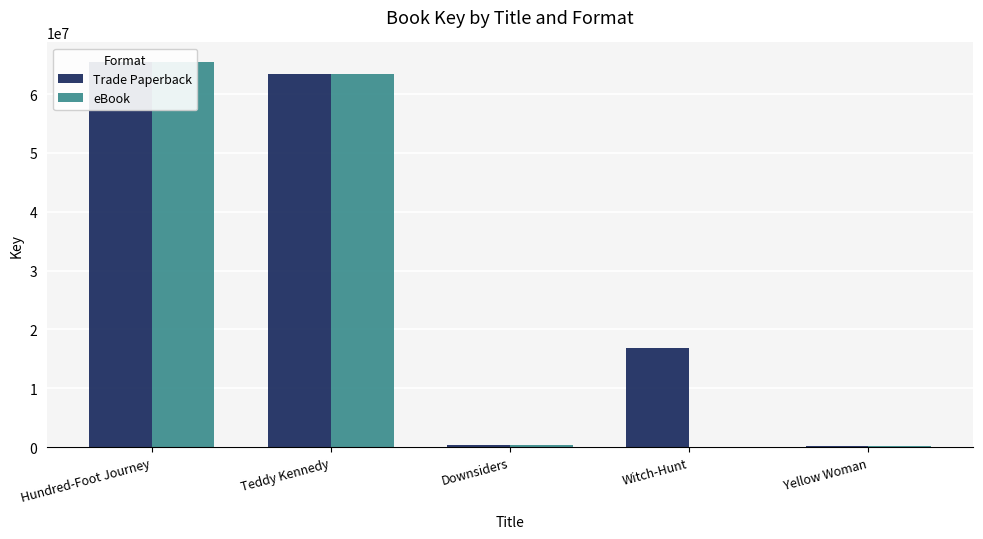

Reading right to left, what are all the values shown in this chart?

Trade Paperback: Yellow Woman=161384	Witch-Hunt=16878951	Downsiders=335891	Teddy Kennedy=63426182	Hundred-Foot Journey=65494577
eBook: Yellow Woman=161384	Witch-Hunt=0	Downsiders=335891	Teddy Kennedy=63426182	Hundred-Foot Journey=65494577